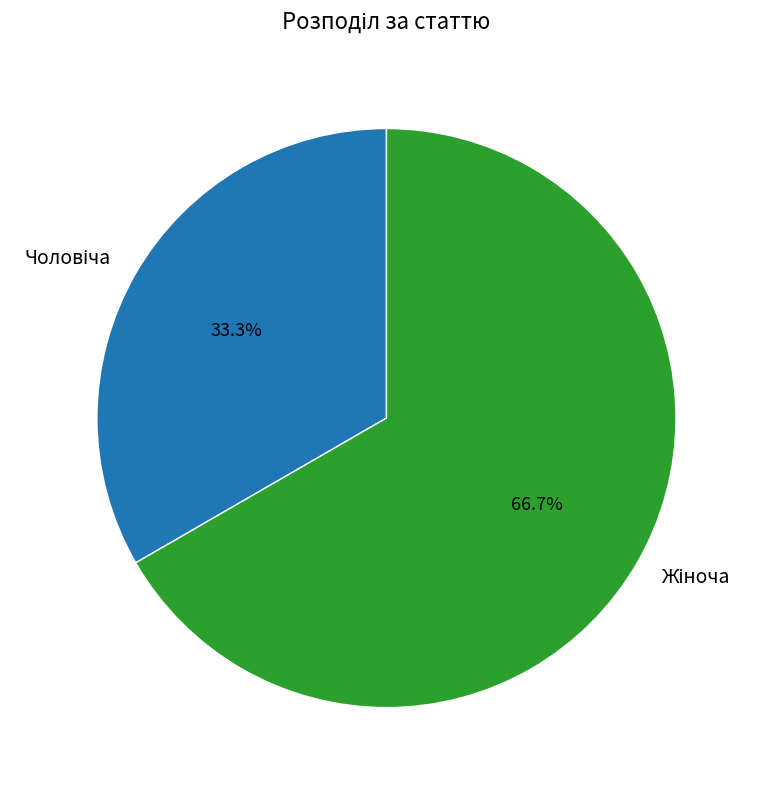

Is there a majority slice in this chart?

Yes